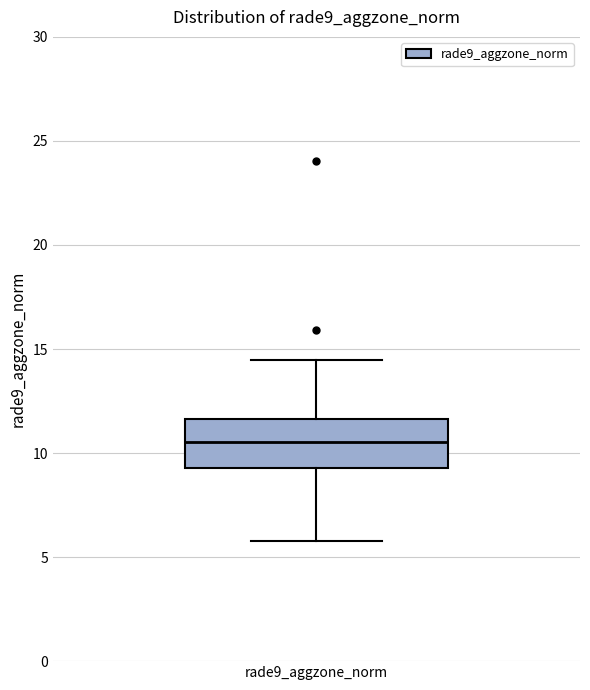

Transcribe this box plot: give where the median line is, the range the box spans, and where the two whiskers end, as read against the y-axis. The values are not printed on the chart, so give them approximately, as read against the axis.

median 10.5, box 9.5 to 11.5, whiskers 6.0 to 14.5